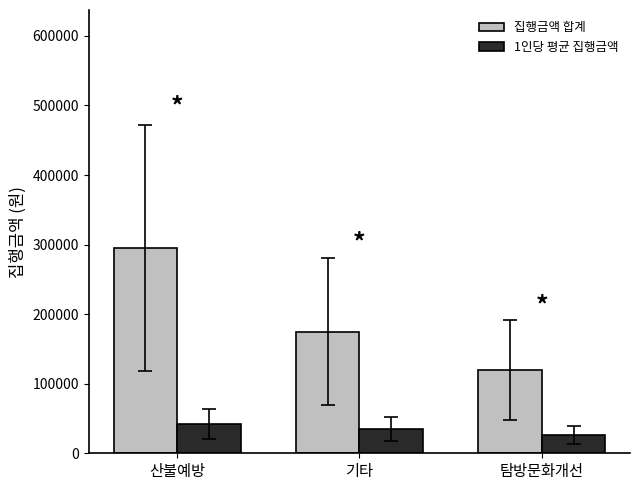

What position from the left is 탐방문화개선?

3